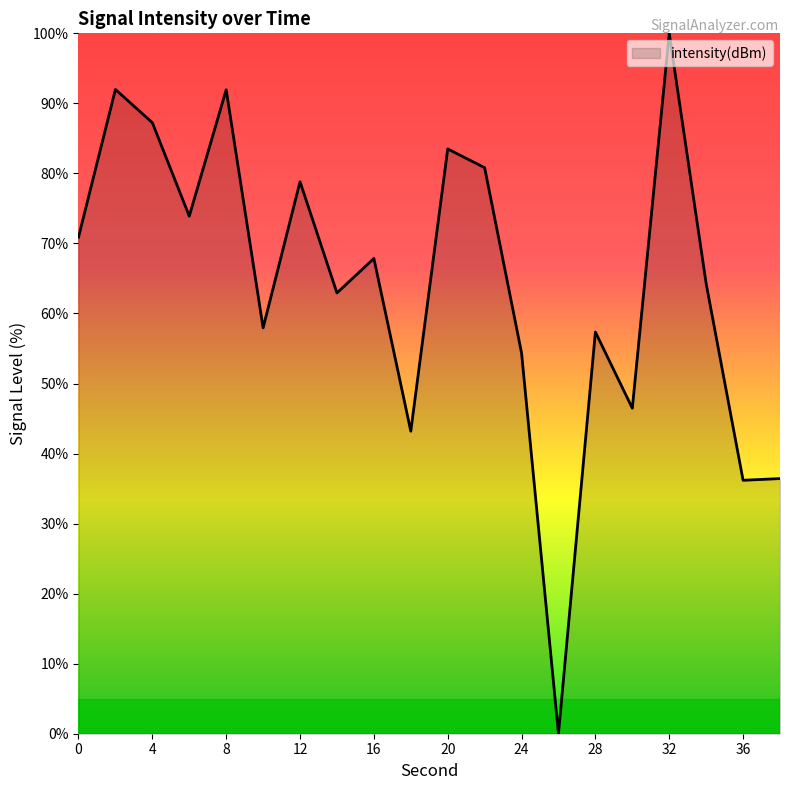

What is the greatest value displayed?

100.0